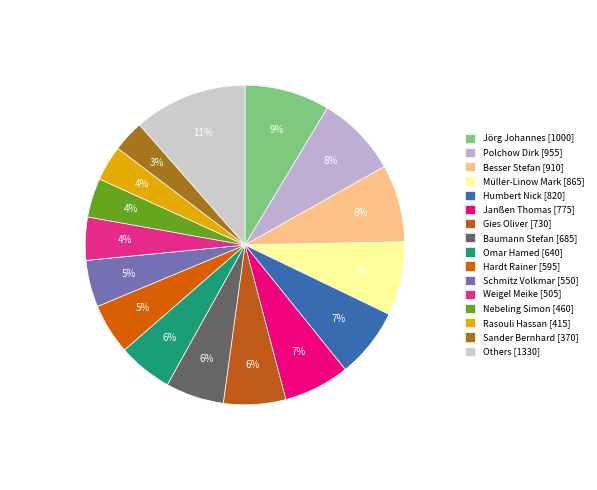

Does any single category account for the majority?

No